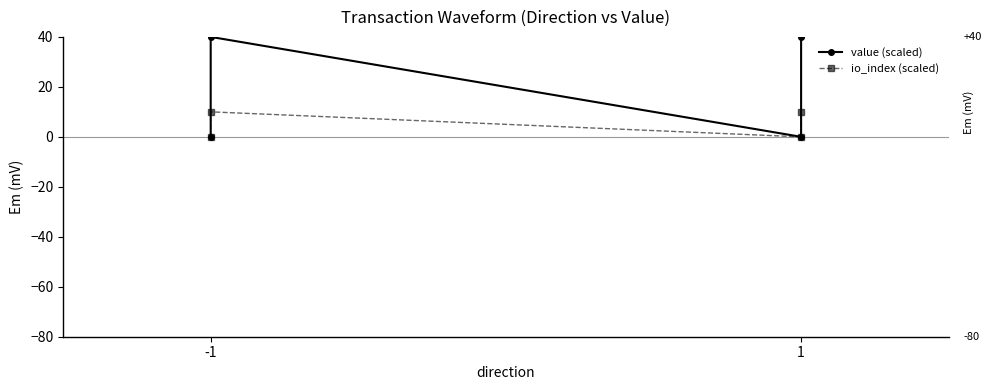

Reading right to left, what are all the values shown in this chart?

value (scaled): 40.0	0.0	40.0	0.0
io_index (scaled): 10.0	0.0	10.0	0.0